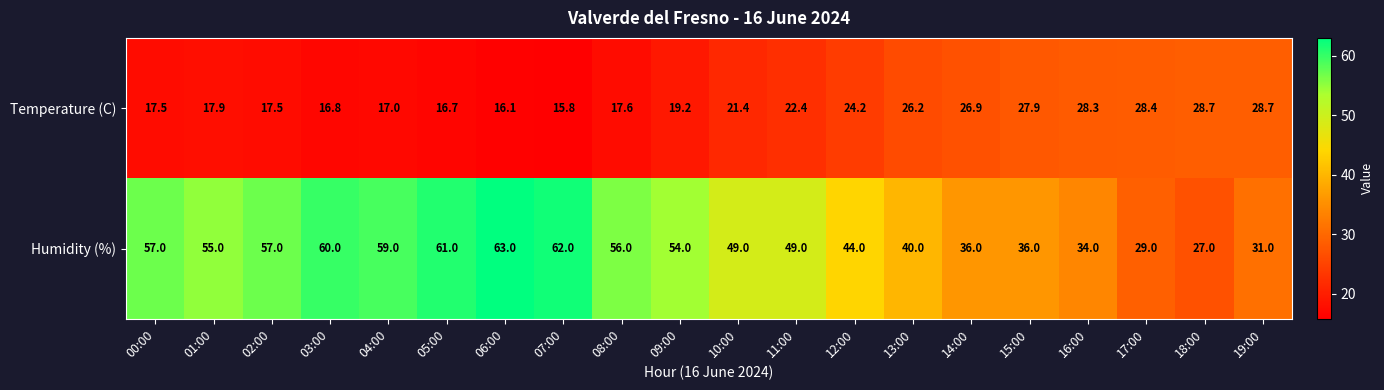

Which series has the largest range (max minus min)?

Humidity (%)